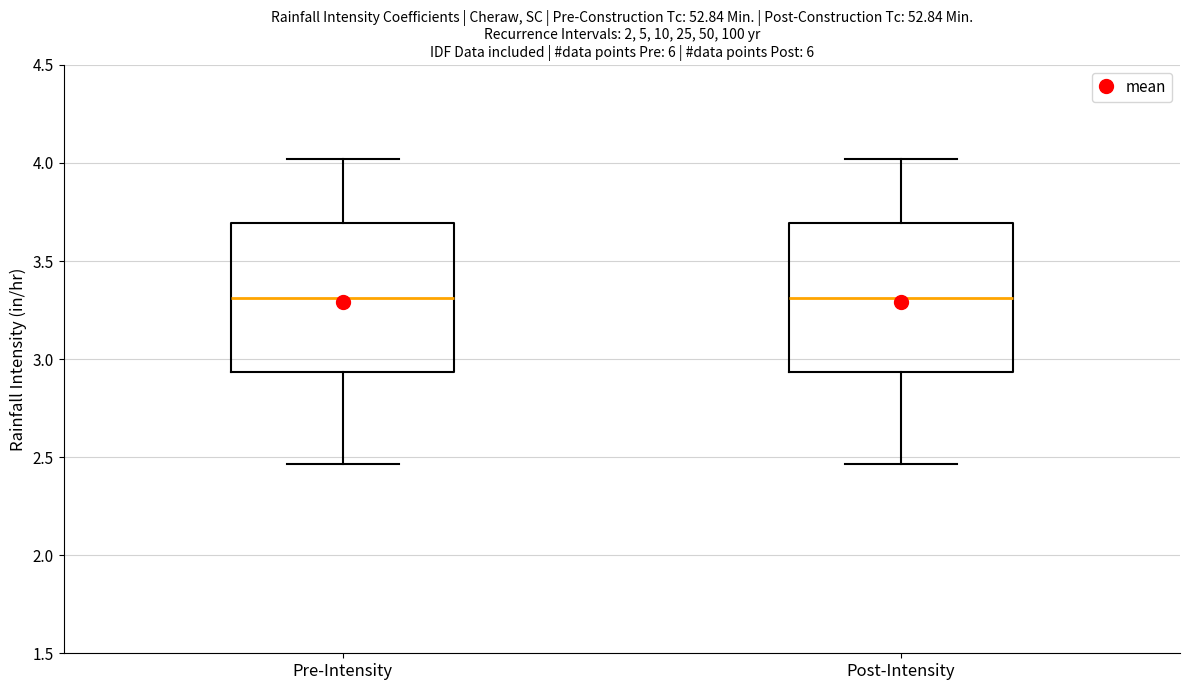

Reading left to right, read every box against the y-axis: the position of its median line, the range the box covers, and the ends of its whiskers. The values are not printed on the chart, so give them approximately, as read against the axis.

Pre-Intensity: median 3.30, box 2.95 to 3.70, whiskers 2.45 to 4.00
Post-Intensity: median 3.30, box 2.95 to 3.70, whiskers 2.45 to 4.00